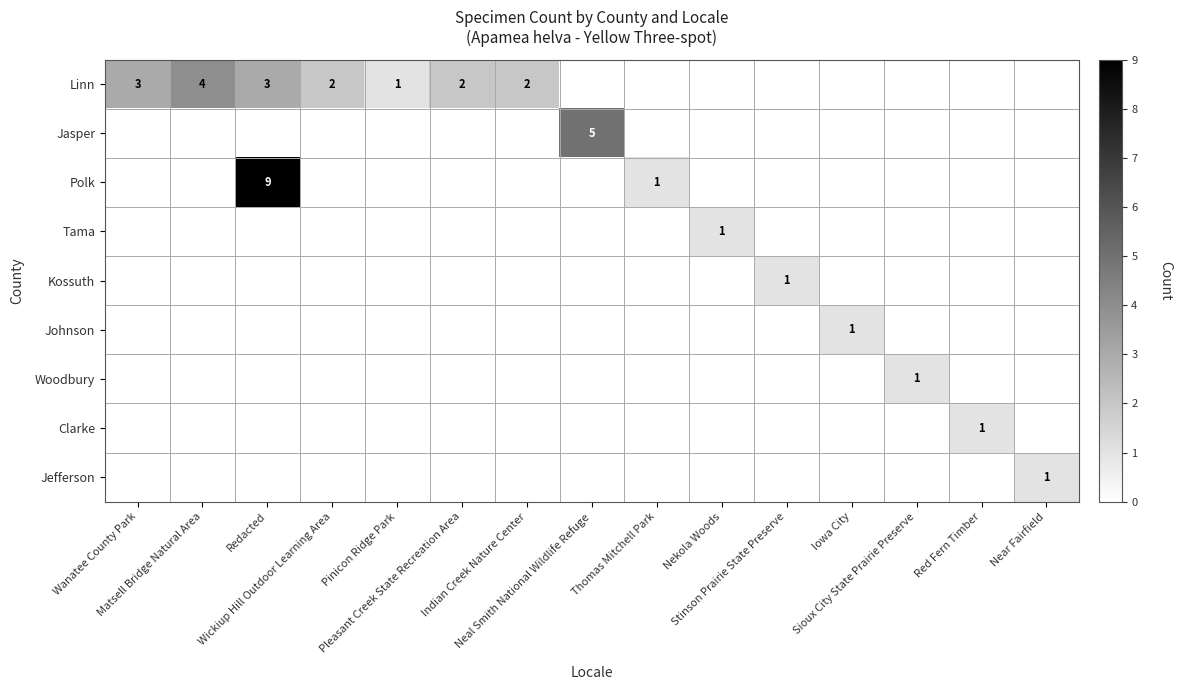

Rank the categories by Linn value from lowest to highest.

Neal Smith National Wildlife Refuge, Thomas Mitchell Park, Nekola Woods, Stinson Prairie State Preserve, Iowa City, Sioux City State Prairie Preserve, Red Fern Timber, Near Fairfield, Pinicon Ridge Park, Wickiup Hill Outdoor Learning Area, Pleasant Creek State Recreation Area, Indian Creek Nature Center, Wanatee County Park, Redacted, Matsell Bridge Natural Area